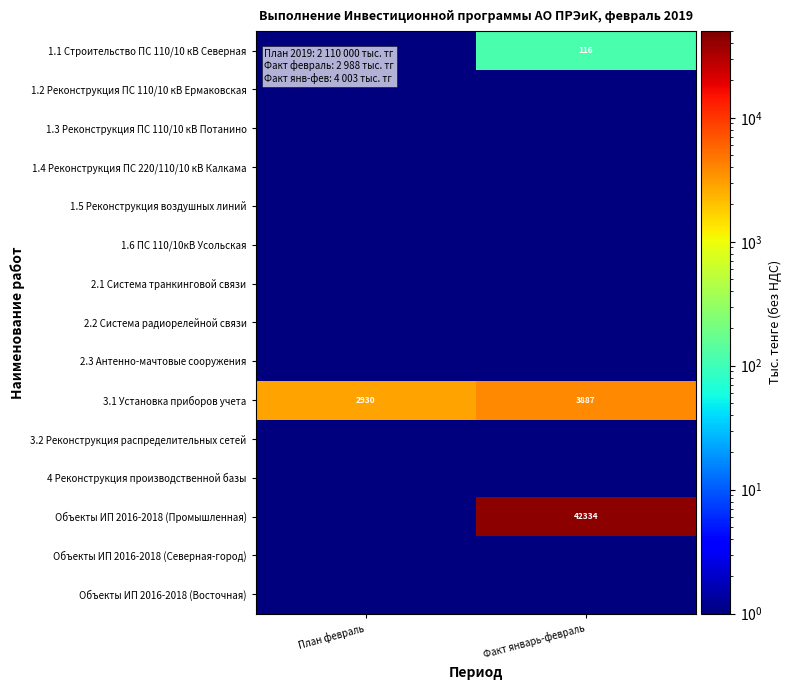

The 3.1 Установка приборов учета series shows 2930.0 at План февраль. True or false?

True